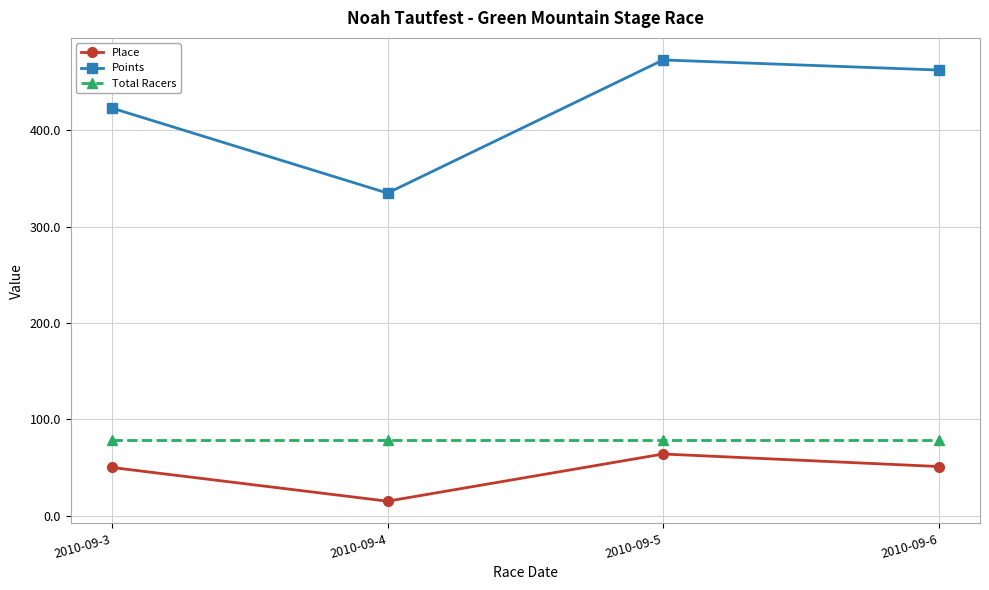

Does the chart display data point markers on the line(s)?

Yes